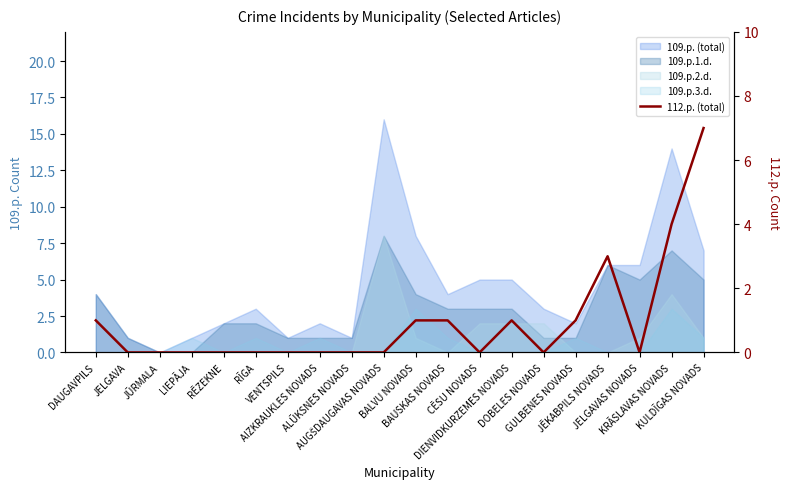

True or false: the data shows 12 at KULDĪGAS NOVADS.

False